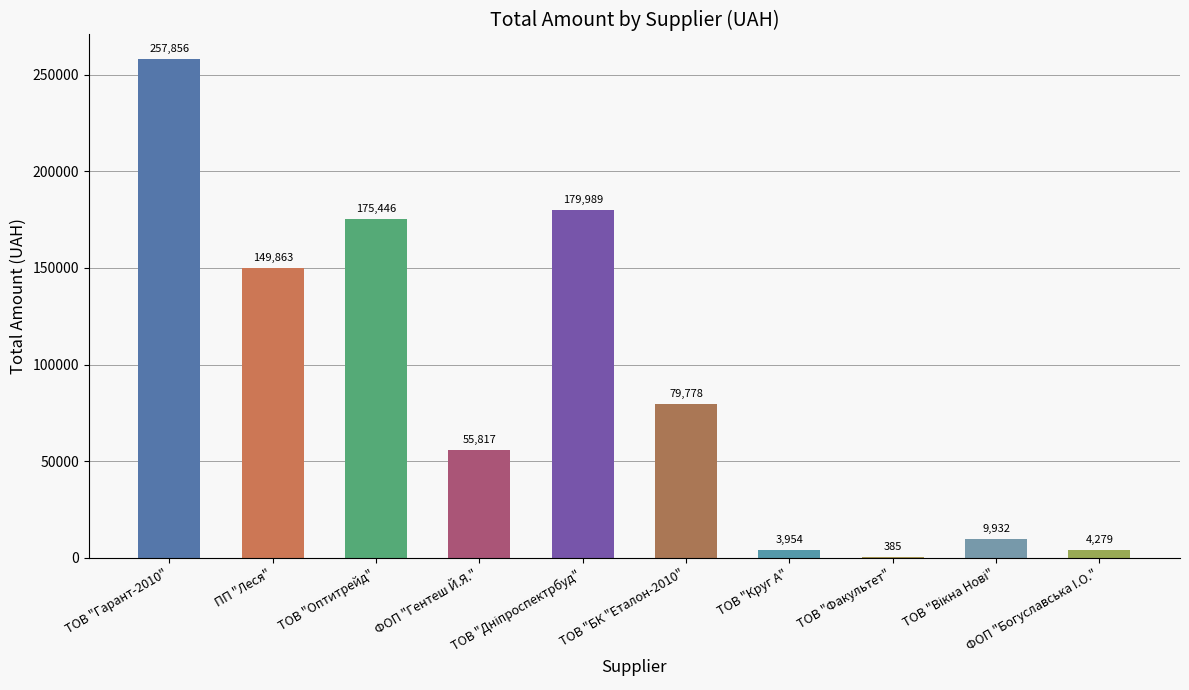

The chart shows a value of 4279.0 at ФОП "Богуславська I.О.". True or false?

True